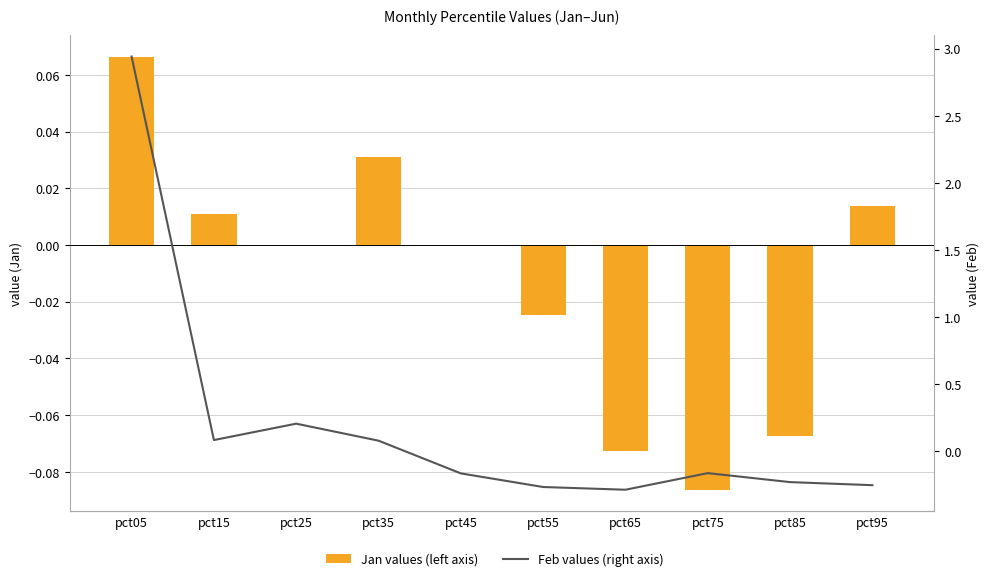

What is the smallest value displayed?

-0.3